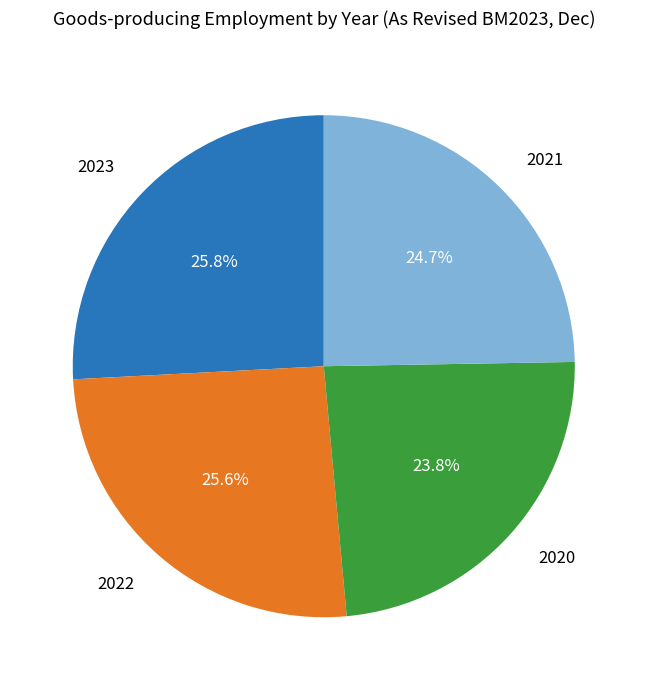

What percentage do 2020 and 2023 together represent?

49.6%